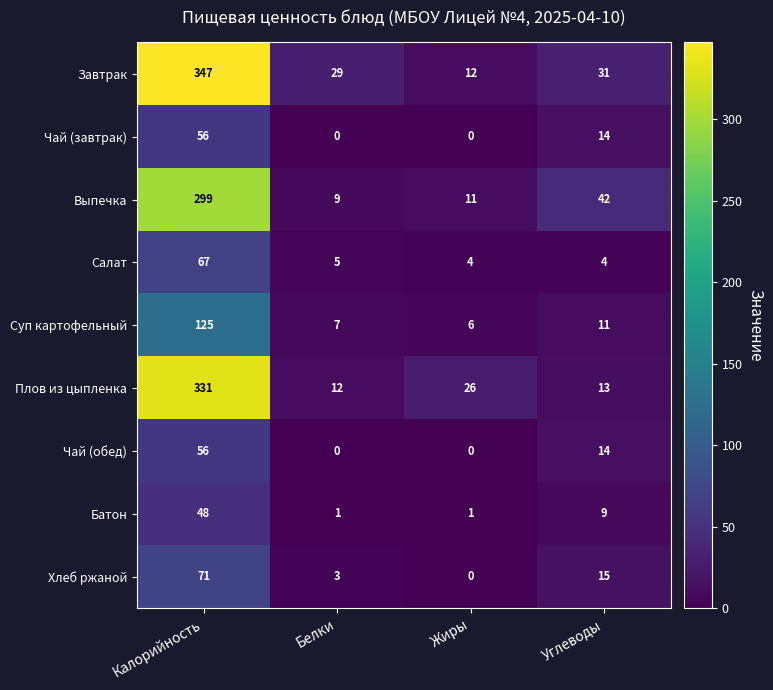

The Плов из цыпленка series shows 528 at Калорийность. True or false?

False